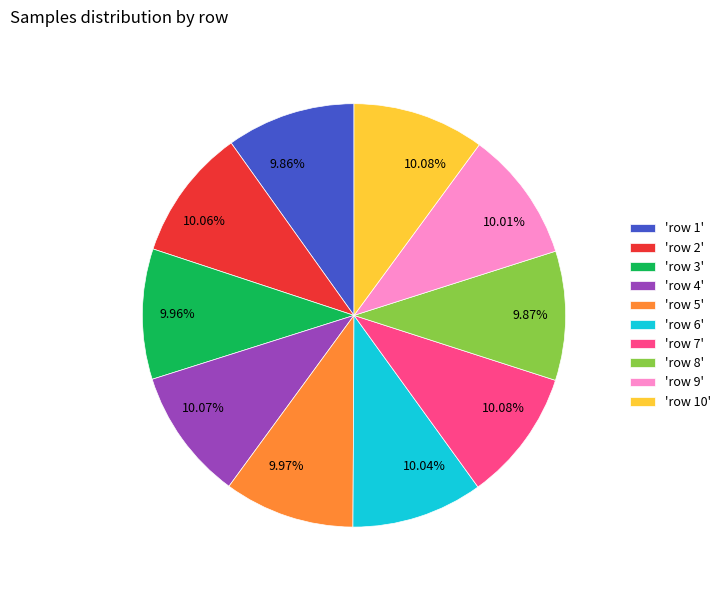

Is there any slice that represents more than half of the pie?

No